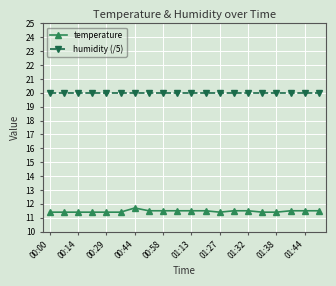

How many categories are shown in the chart?

20